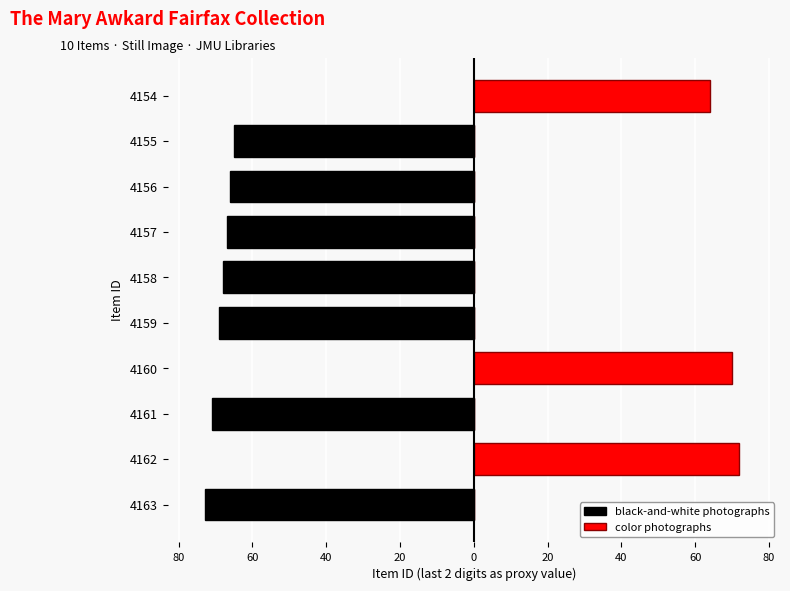

What is the smallest value displayed?

-73